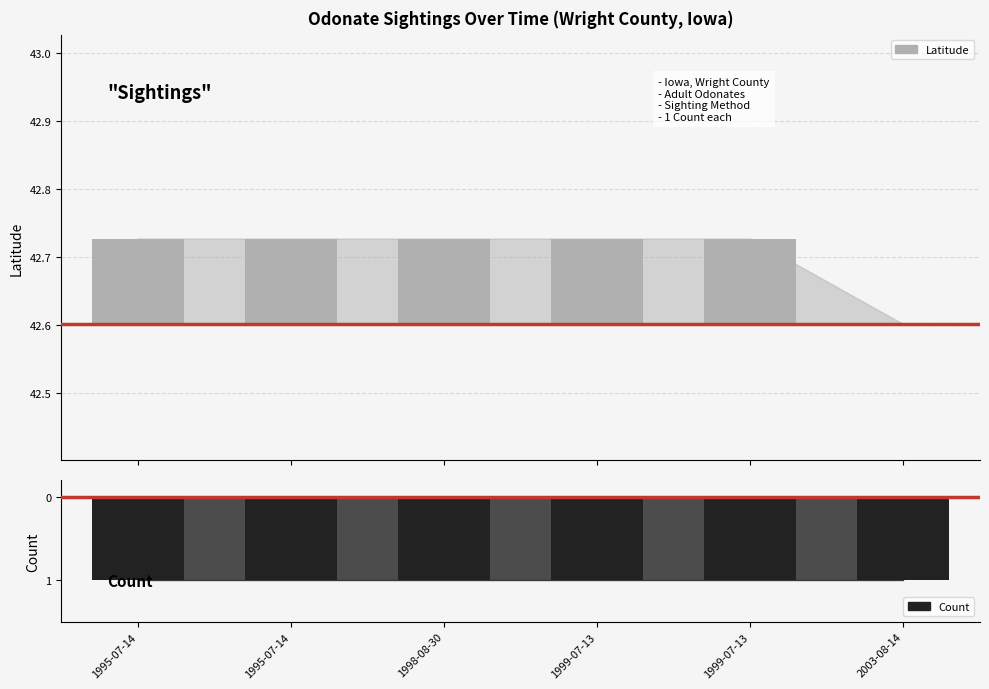

How many bars are there in total?

12